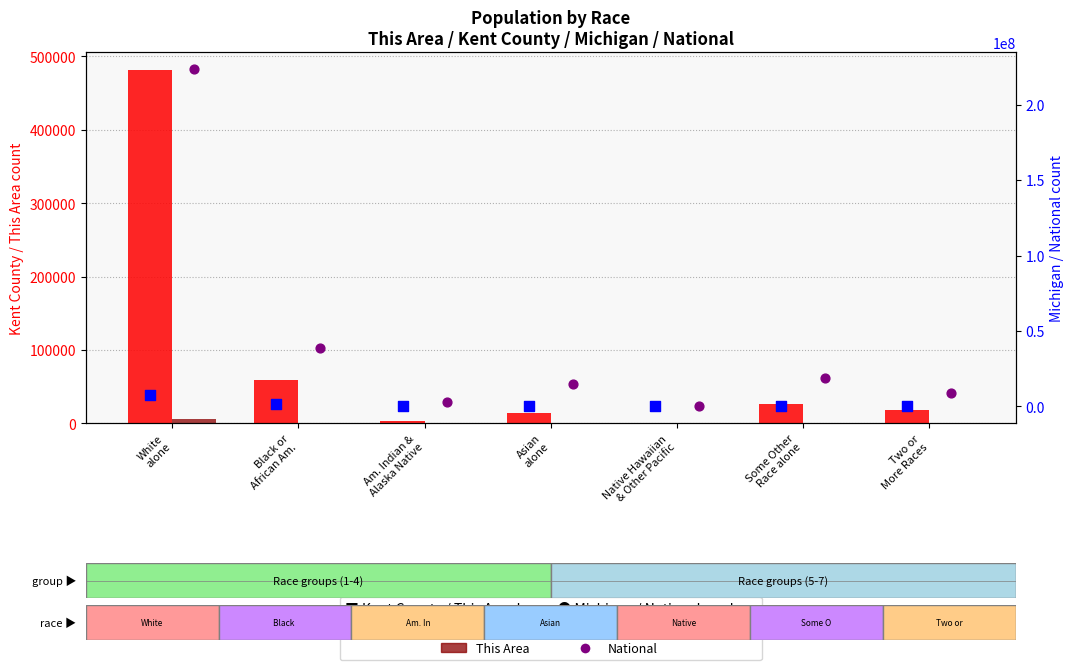

Which series has the widest spread of Y values?

National